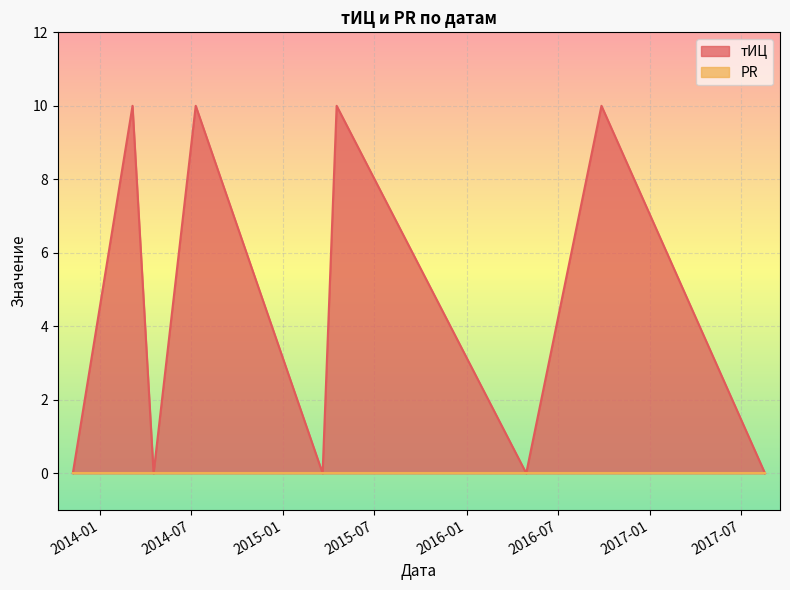

Which series has the widest spread of values?

тИЦ